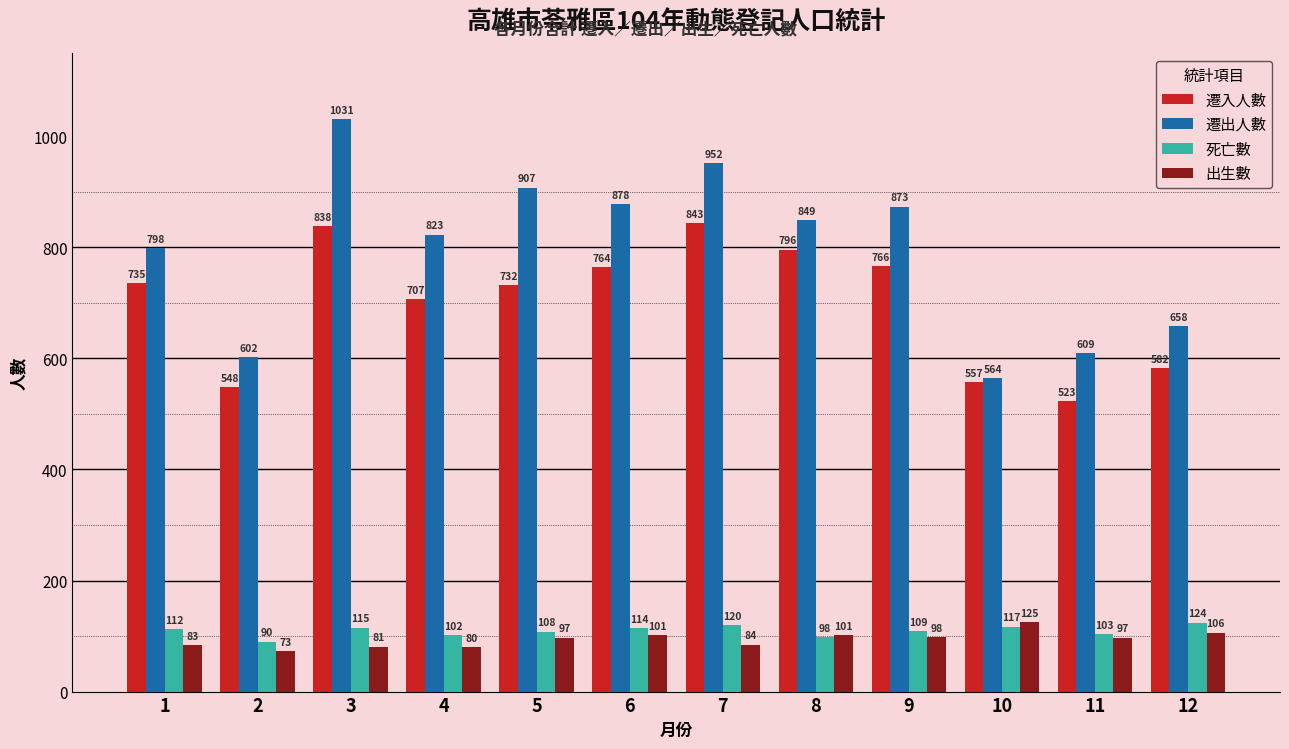

How many data points in 死亡數 are less than 112?

6